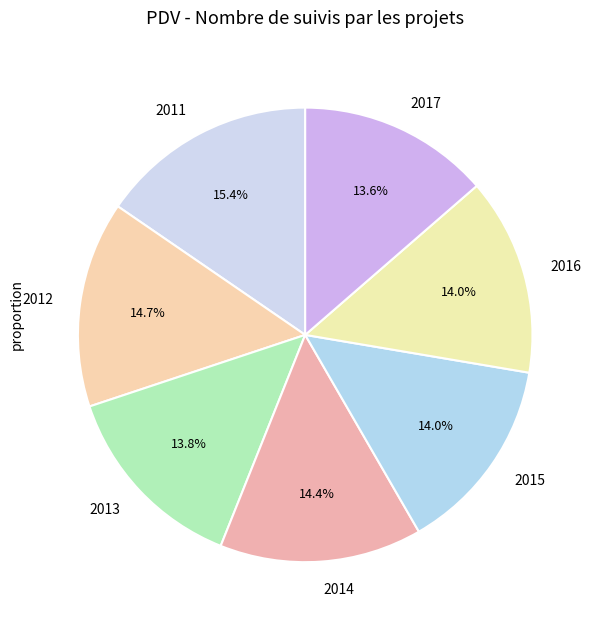

Which category has the biggest portion of the pie?

2011